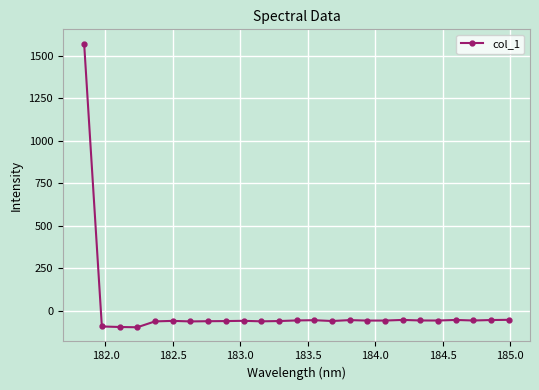

What is the sum of all values?

92.4